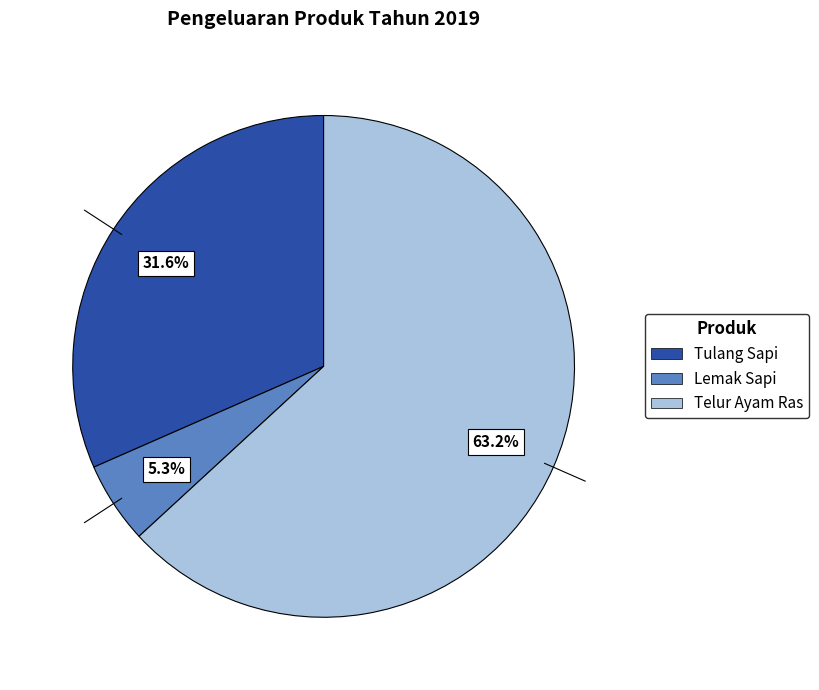

Do Tulang Sapi and Lemak Sapi together represent more than half of the pie?

No